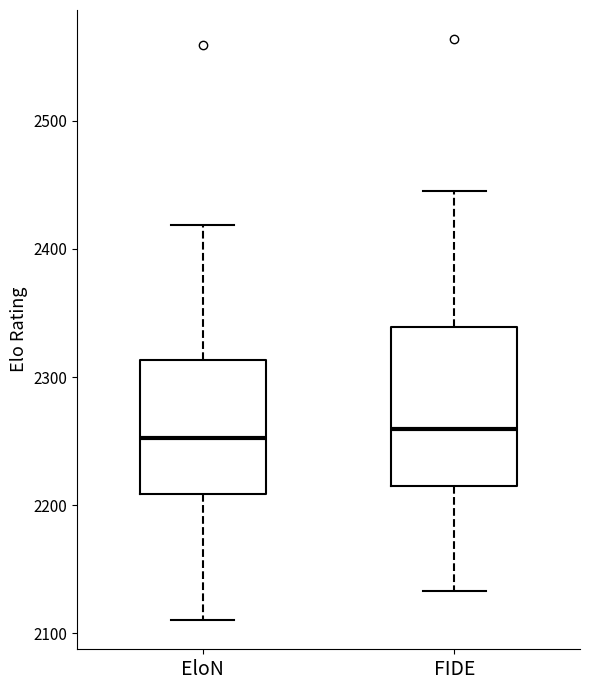

Reading left to right, read every box against the y-axis: the position of its median line, the range the box covers, and the ends of its whiskers. The values are not printed on the chart, so give them approximately, as read against the axis.

EloN: median 2250, box 2210 to 2310, whiskers 2110 to 2420
FIDE: median 2260, box 2220 to 2340, whiskers 2130 to 2450